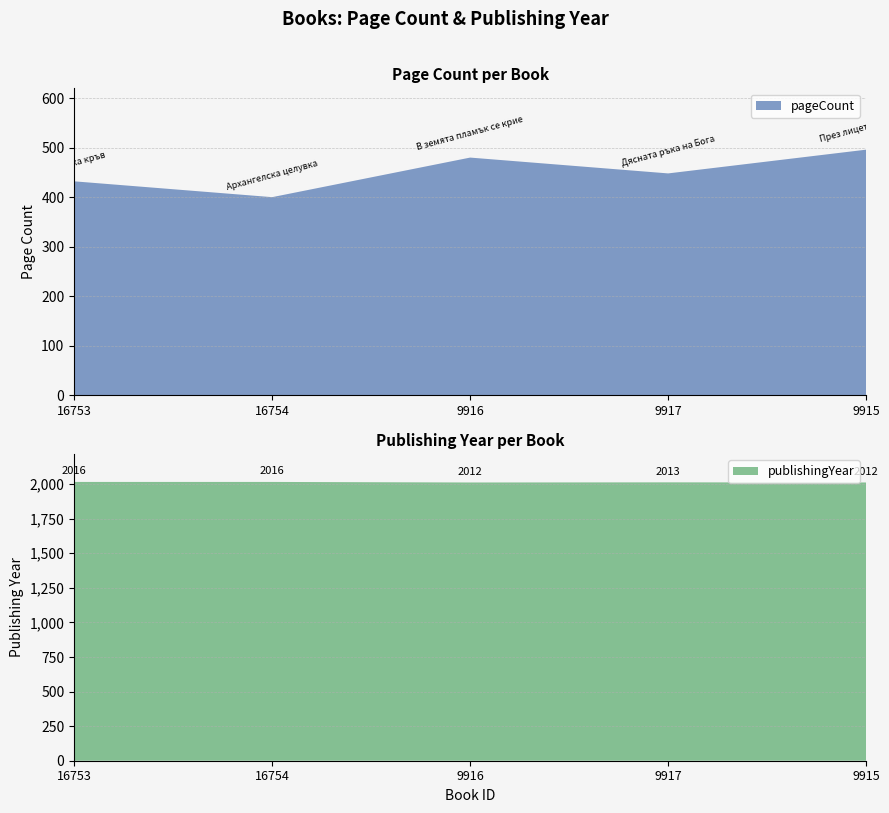

Reading left to right, what are all the values shown in this chart?

pageCount: 16753=432	16754=400	9916=480	9917=448	9915=496
publishingYear: 16753=2016	16754=2016	9916=2012	9917=2013	9915=2012